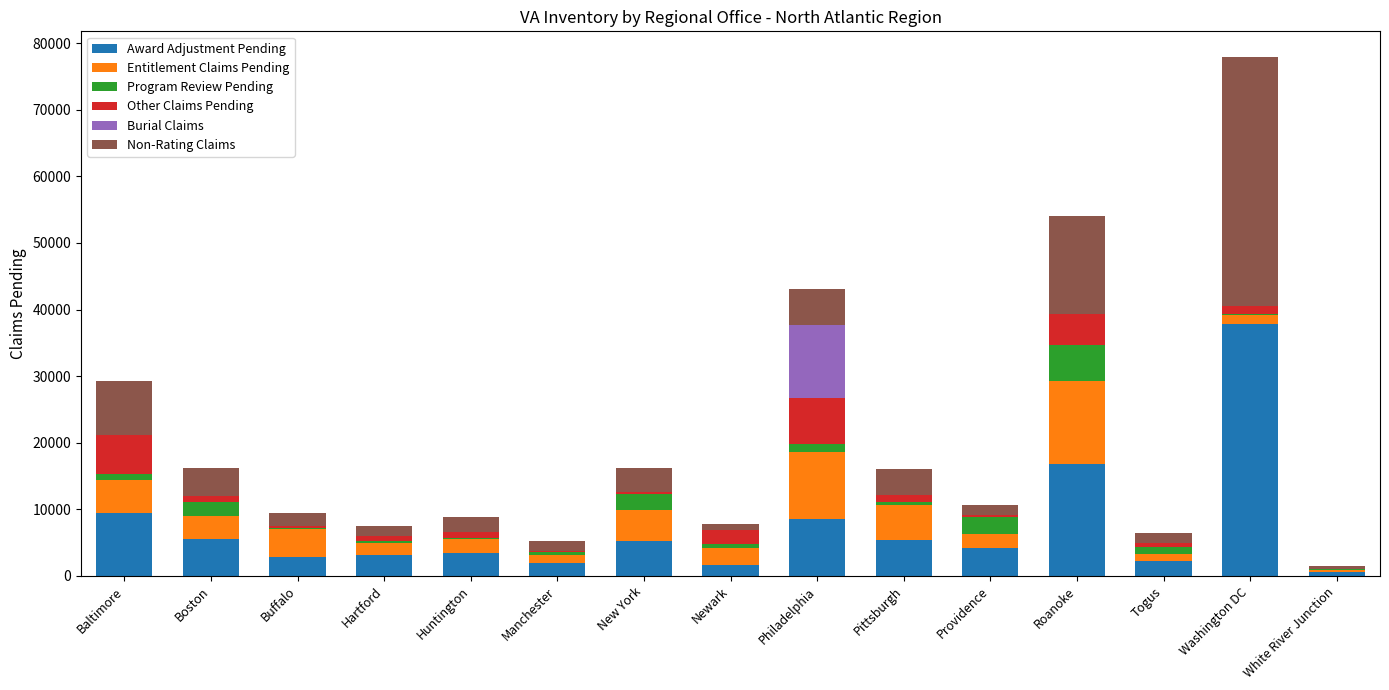

The value of Award Adjustment Pending at Roanoke is 8332. True or false?

False